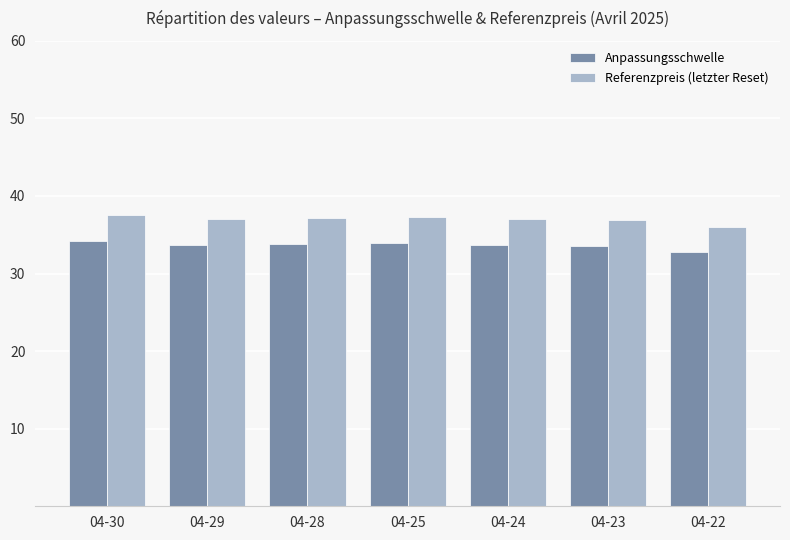

Is it true that Anpassungsschwelle equals 8.9 at 04-23?

False